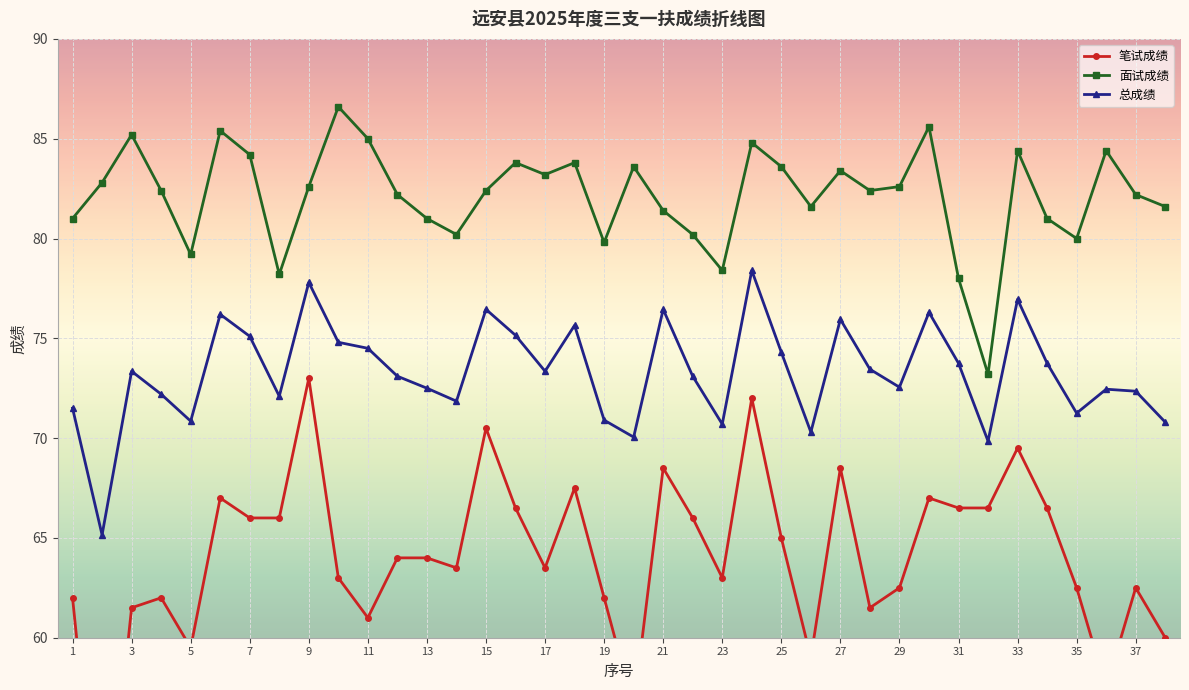

What are all the series names shown in the legend?

笔试成绩, 面试成绩, 总成绩